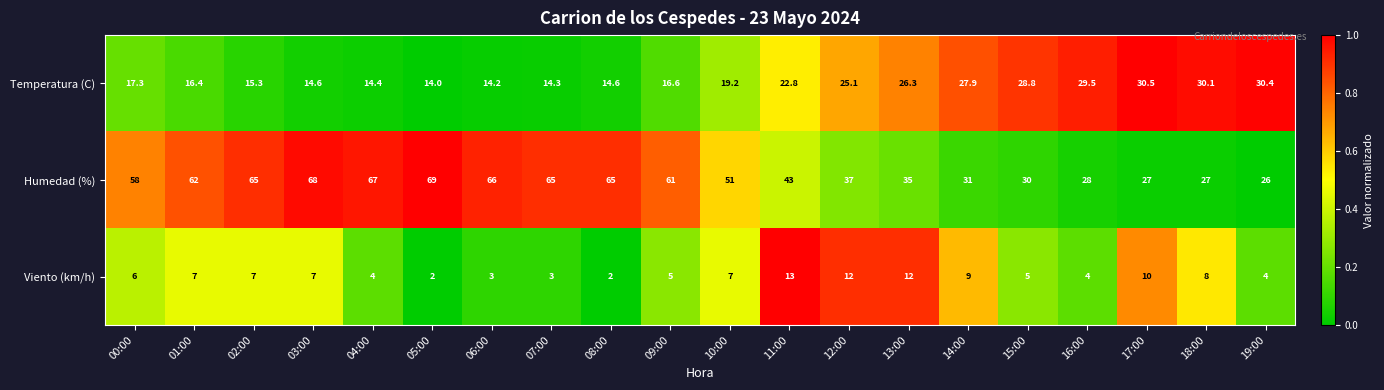

The Humedad (%) series shows 65.0 at 07:00. True or false?

True